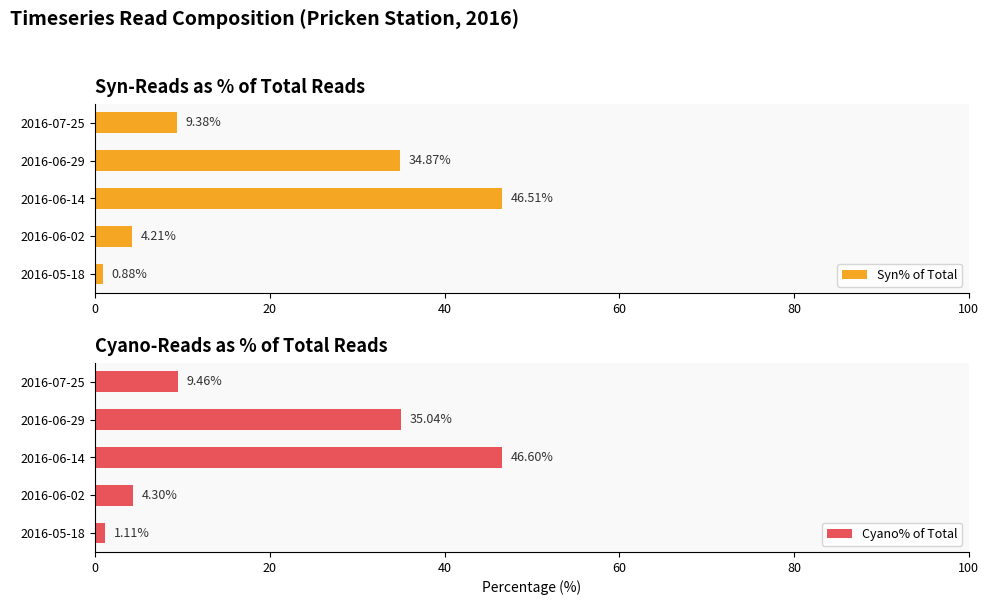

What is the sum of the Syn% of Total values at 2016-06-02 and 2016-05-18?

5.1